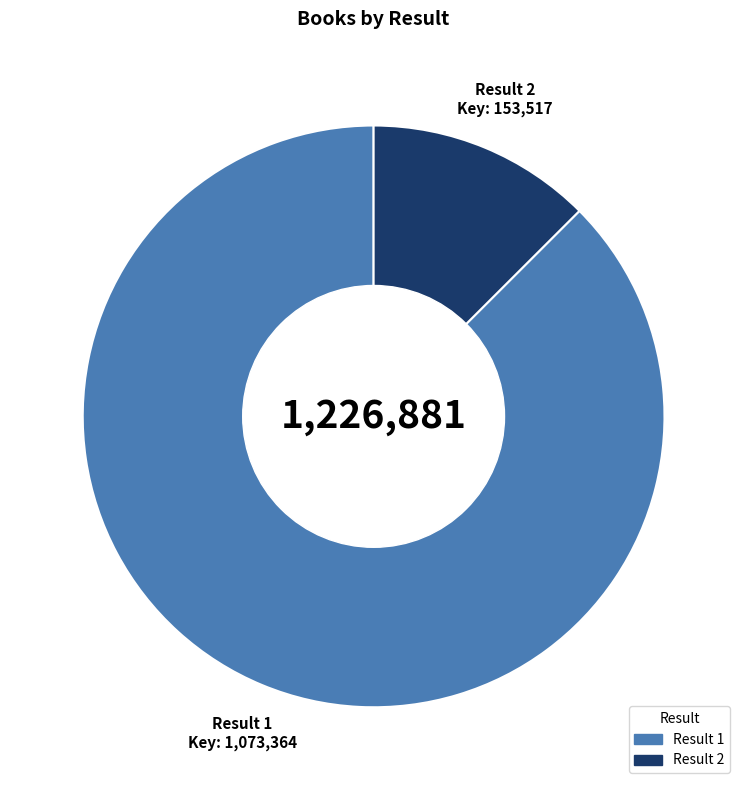

Does any single category account for the majority?

Yes